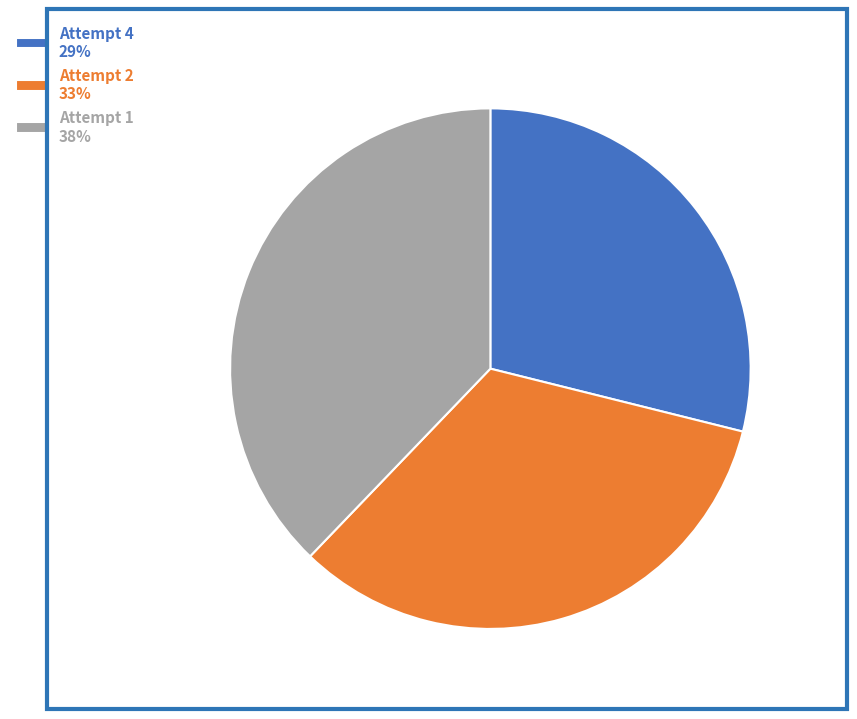

Is Attempt 2 the majority of the pie?

No